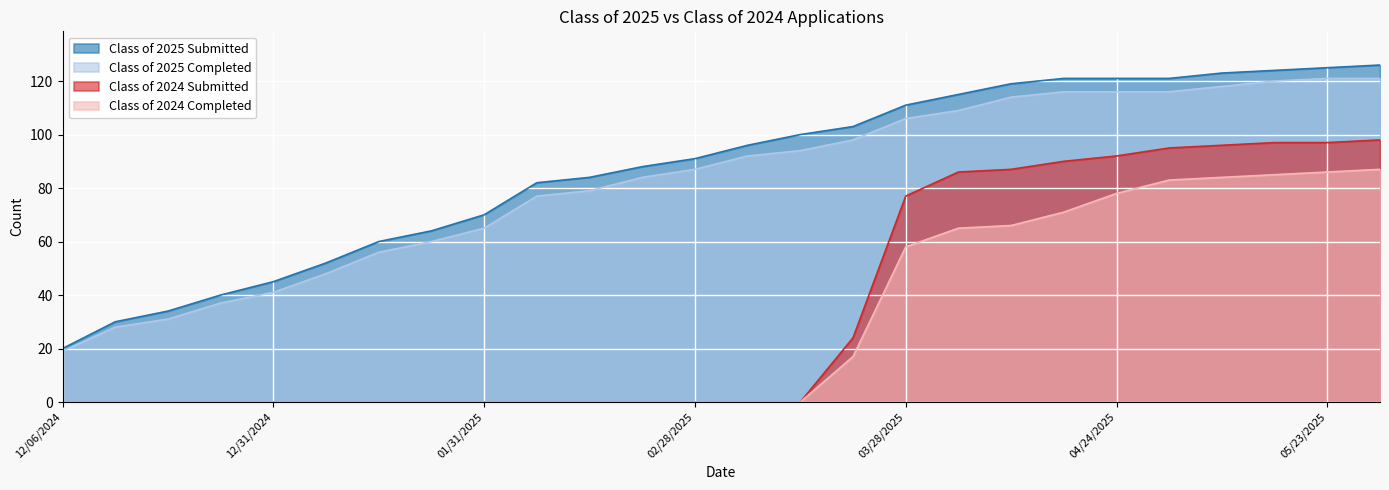

What is the difference between the Class of 2024 Completed values at 05/30/2025 and 02/14/2025?

87